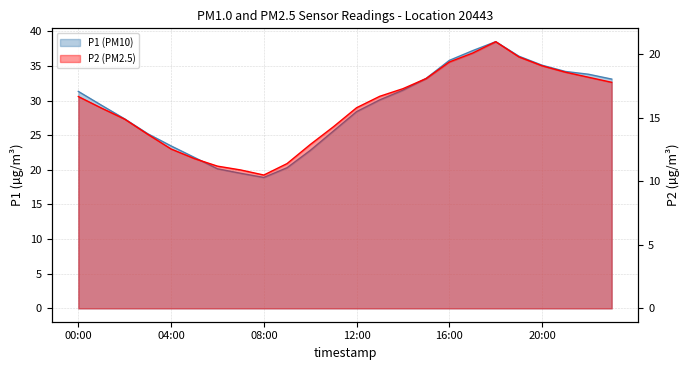

At which category does P1 reach its first local valley?

08:00